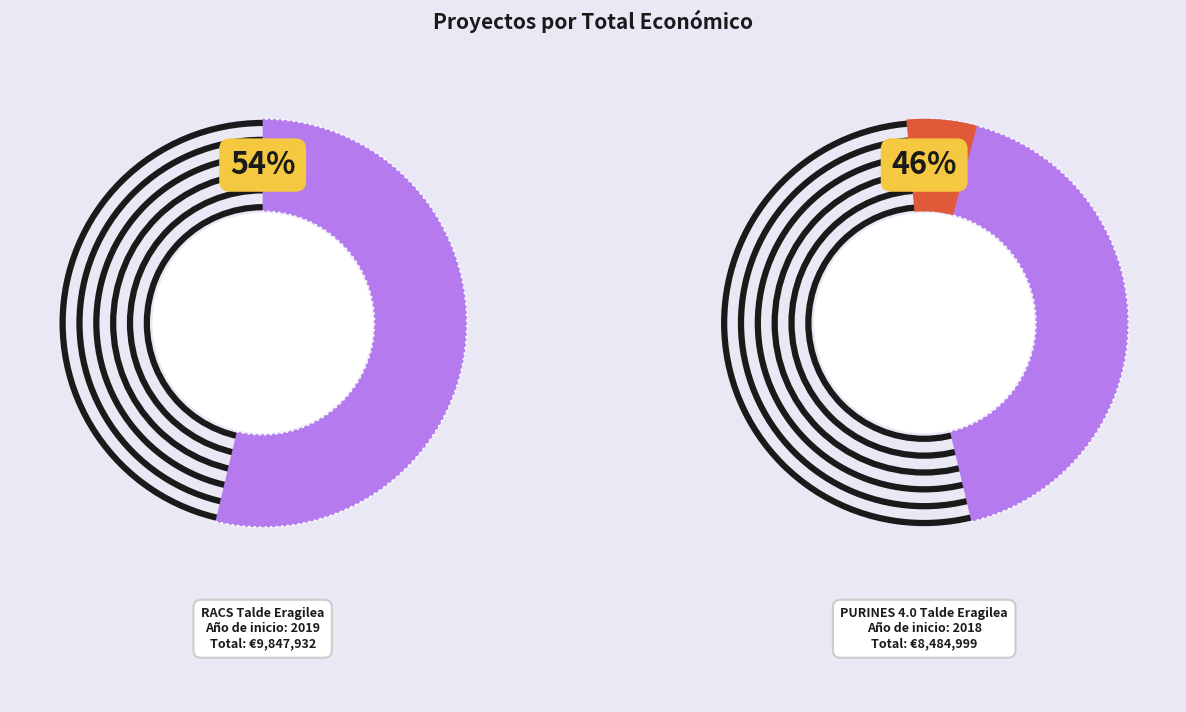

What percentage is the PURINES 4.0 Talde Eragilea slice, to the nearest percent?

46%